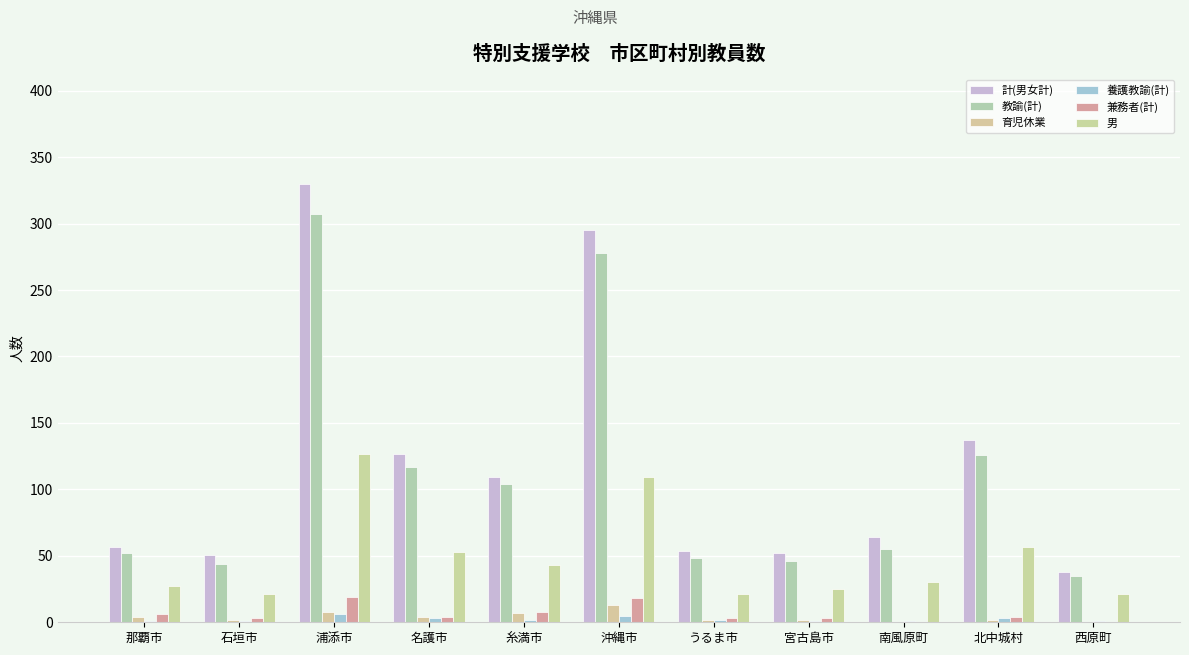

Reading left to right, list all the values displayed in this chart.

計(男女計): 那覇市=57	石垣市=51	浦添市=330	名護市=127	糸満市=109	沖縄市=295	うるま市=54	宮古島市=52	南風原町=64	北中城村=137	西原町=38
教諭(計): 那覇市=52	石垣市=44	浦添市=307	名護市=117	糸満市=104	沖縄市=278	うるま市=48	宮古島市=46	南風原町=55	北中城村=126	西原町=35
育児休業: 那覇市=4	石垣市=2	浦添市=8	名護市=4	糸満市=7	沖縄市=13	うるま市=2	宮古島市=2	南風原町=0	北中城村=2	西原町=0
養護教諭(計): 那覇市=1	石垣市=1	浦添市=6	名護市=3	糸満市=2	沖縄市=5	うるま市=2	宮古島市=1	南風原町=1	北中城村=3	西原町=1
兼務者(計): 那覇市=6	石垣市=3	浦添市=19	名護市=4	糸満市=8	沖縄市=18	うるま市=3	宮古島市=3	南風原町=0	北中城村=4	西原町=0
男: 那覇市=27	石垣市=21	浦添市=127	名護市=53	糸満市=43	沖縄市=109	うるま市=21	宮古島市=25	南風原町=30	北中城村=57	西原町=21